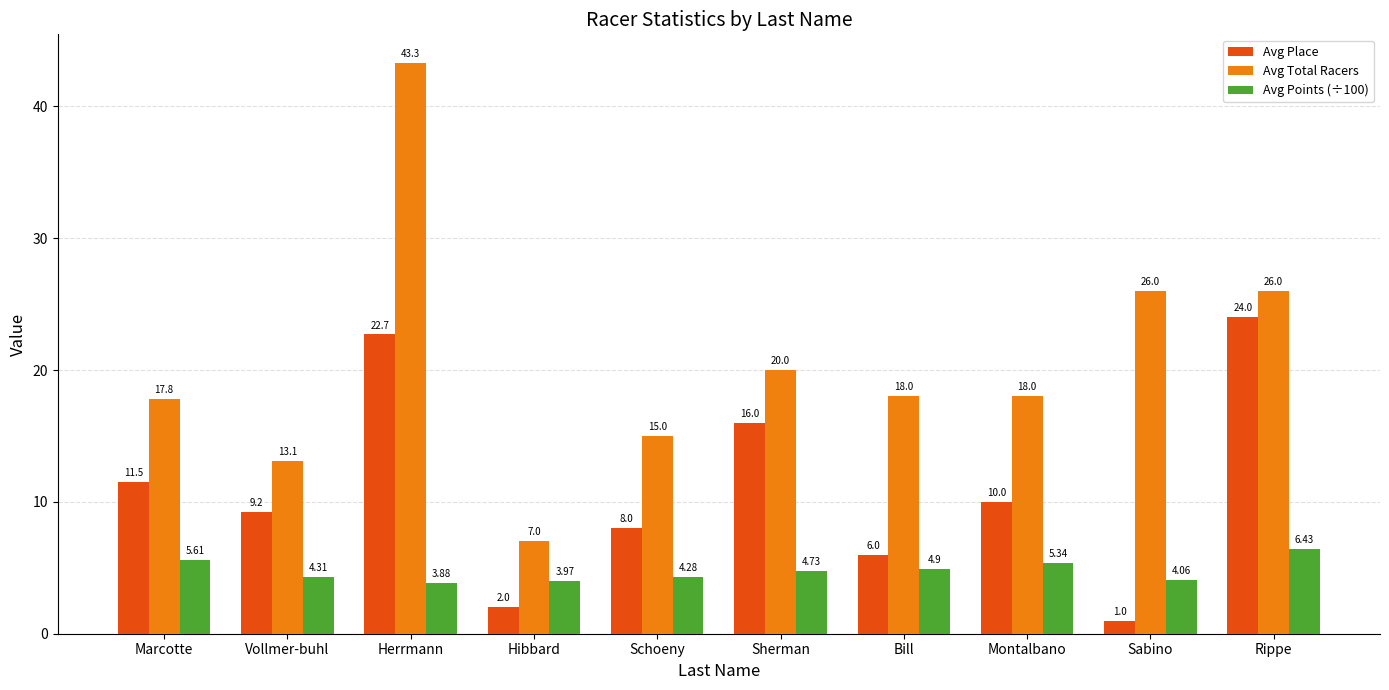

What is the difference between the highest and lowest values at Sherman?

15.3